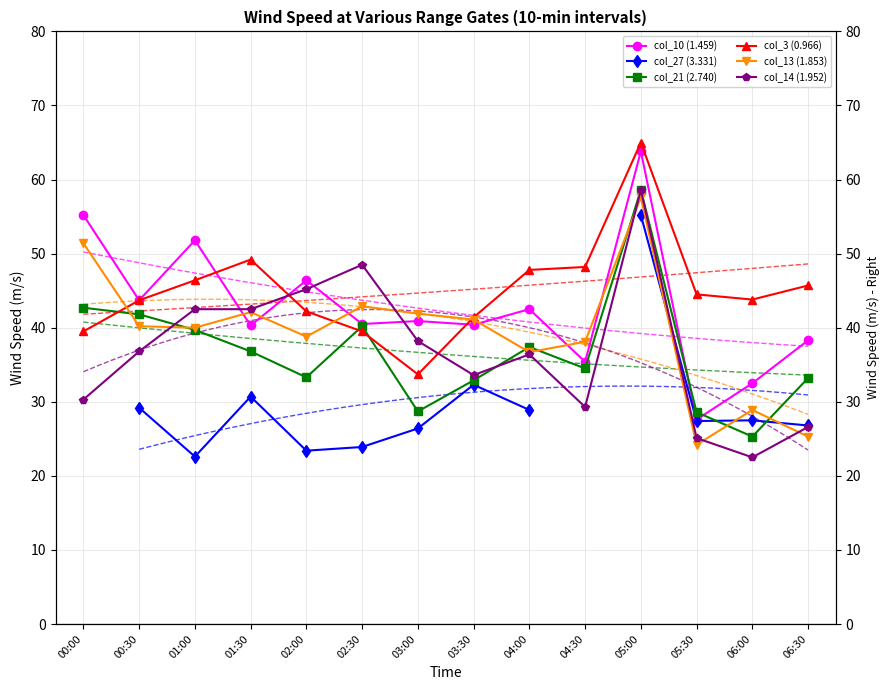

What is the spread (max minus min) of values at 05:00?

9.8